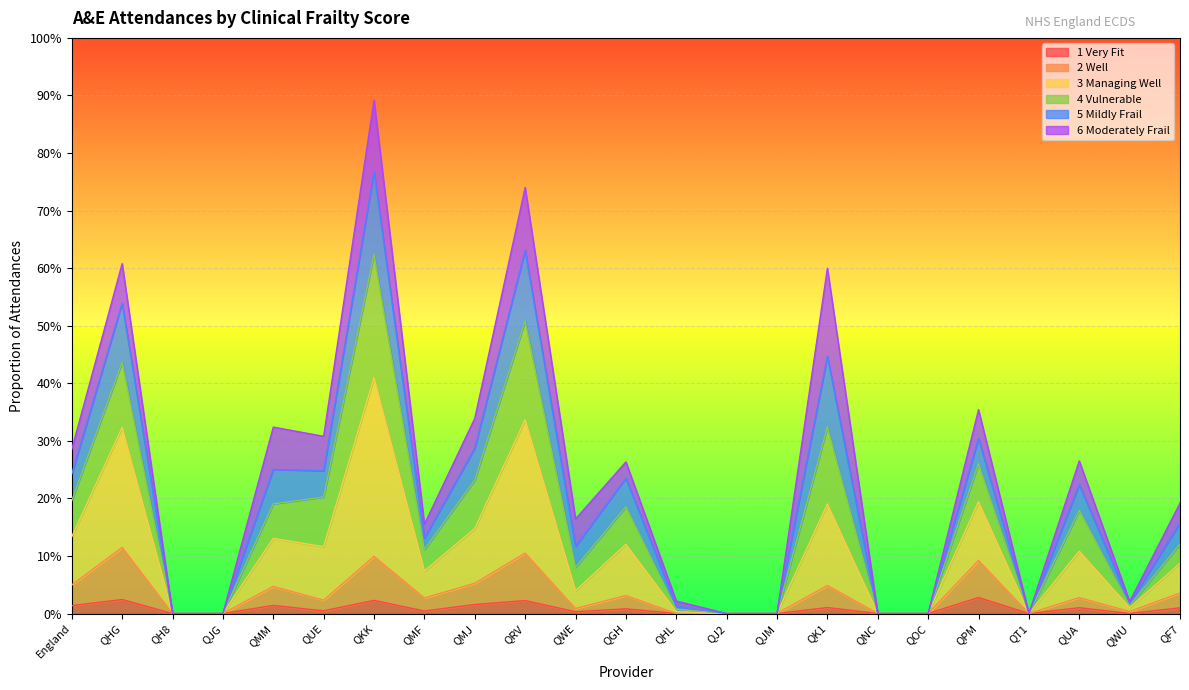

What is the difference between the maximum and minimum values in the 2 Well series?

0.1